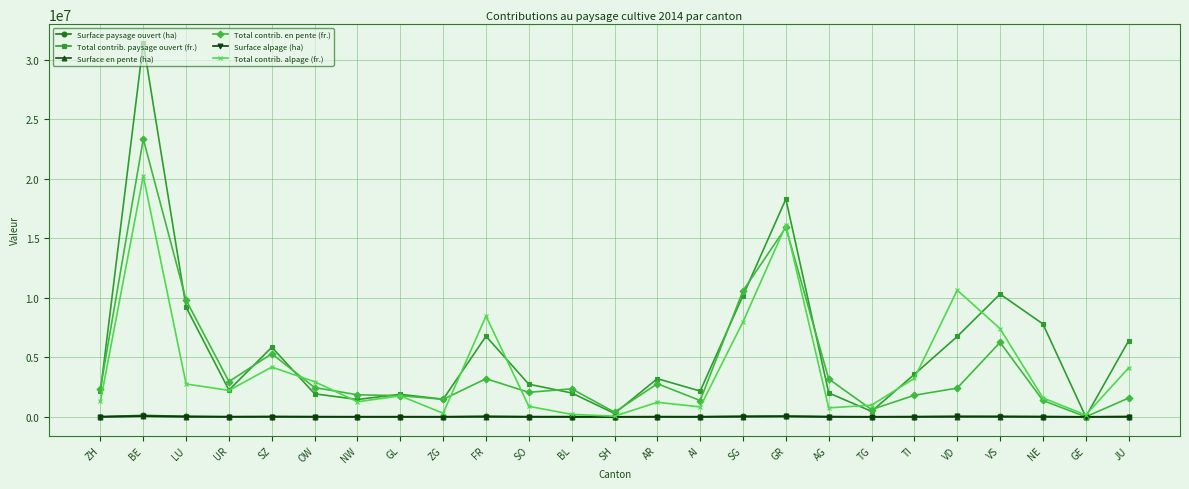

True or false: Total contrib. en pente (fr.) has more than 0 points higher than both neighbors.

True